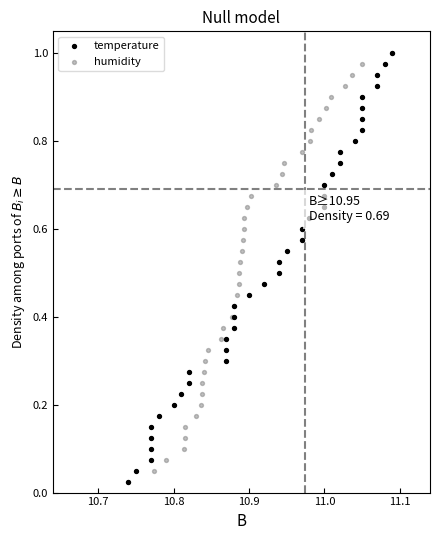

What are all the series names shown in the legend?

temperature, humidity